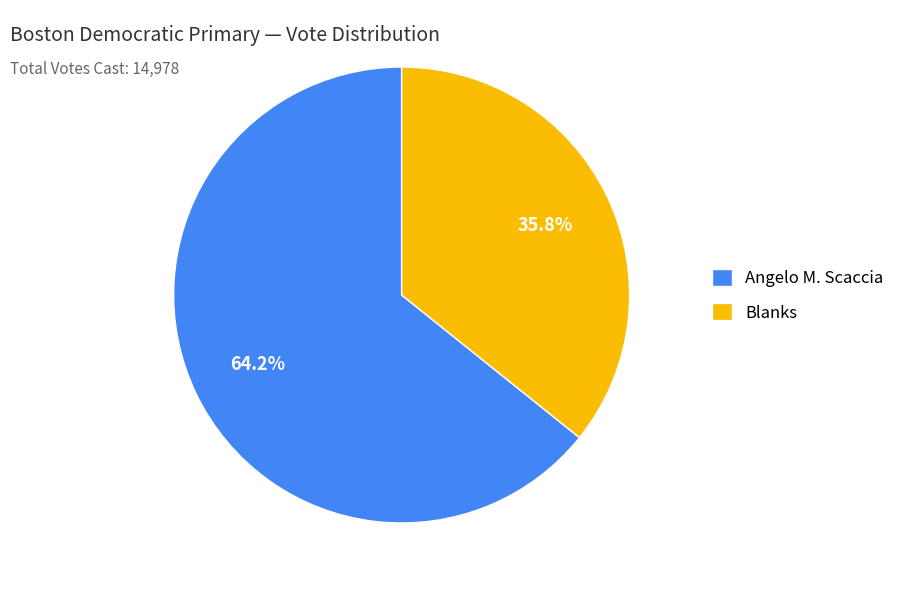

Does Blanks represent more than half of the total?

No